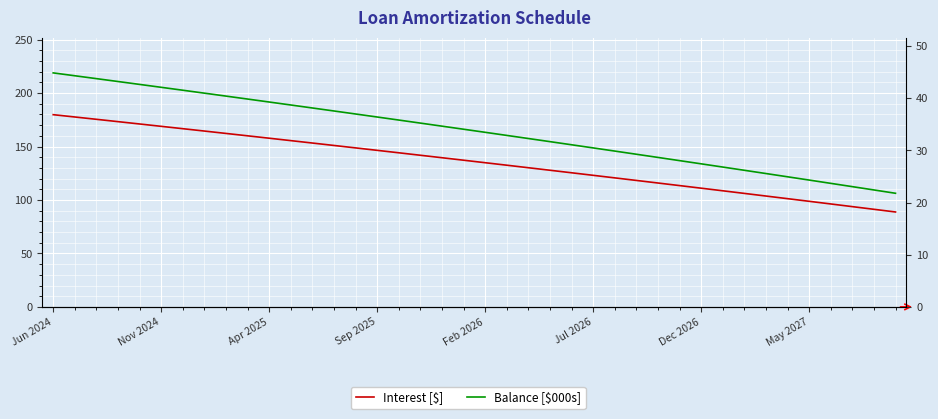

What is the difference between the Interest [$] values at 12 and 11?

2.3